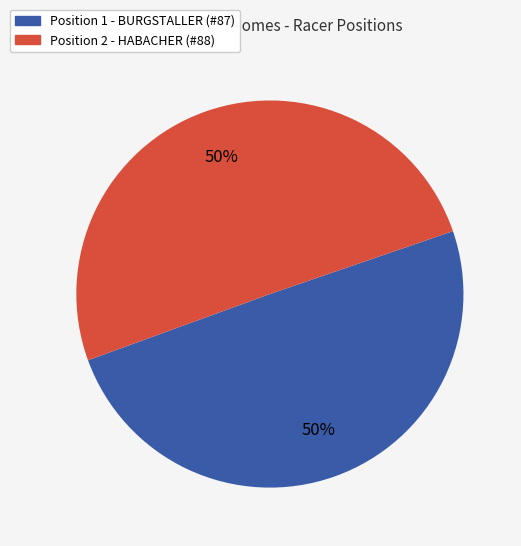

To the nearest percent, what percentage of the pie is Position 1 - BURGSTALLER (#87)?

50%